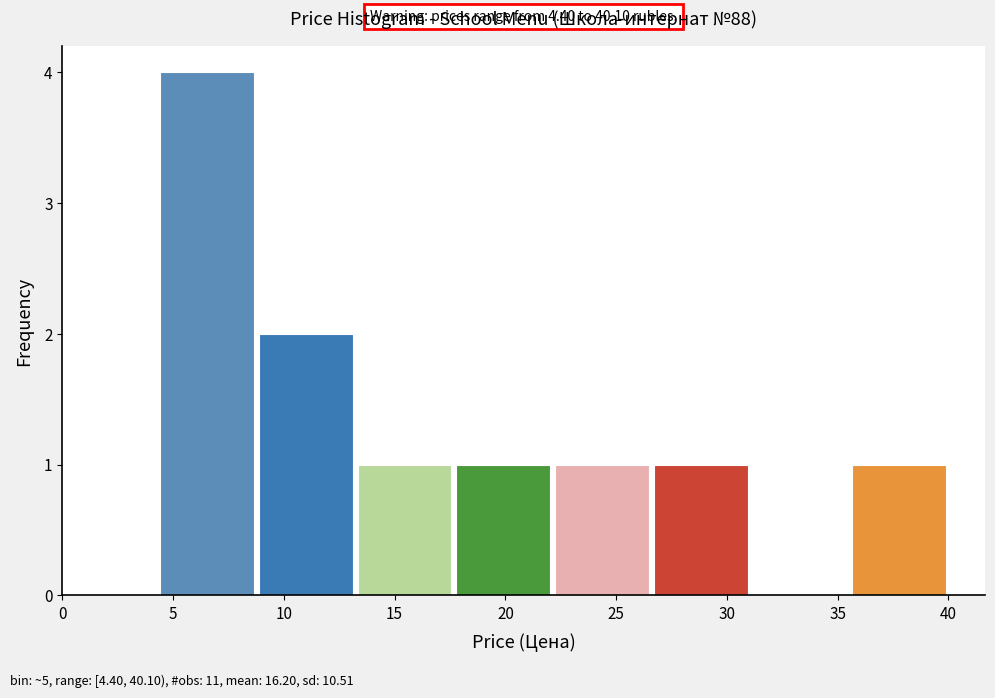

Over which range of the x-axis is the bar tallest?

4.5 to 9.0